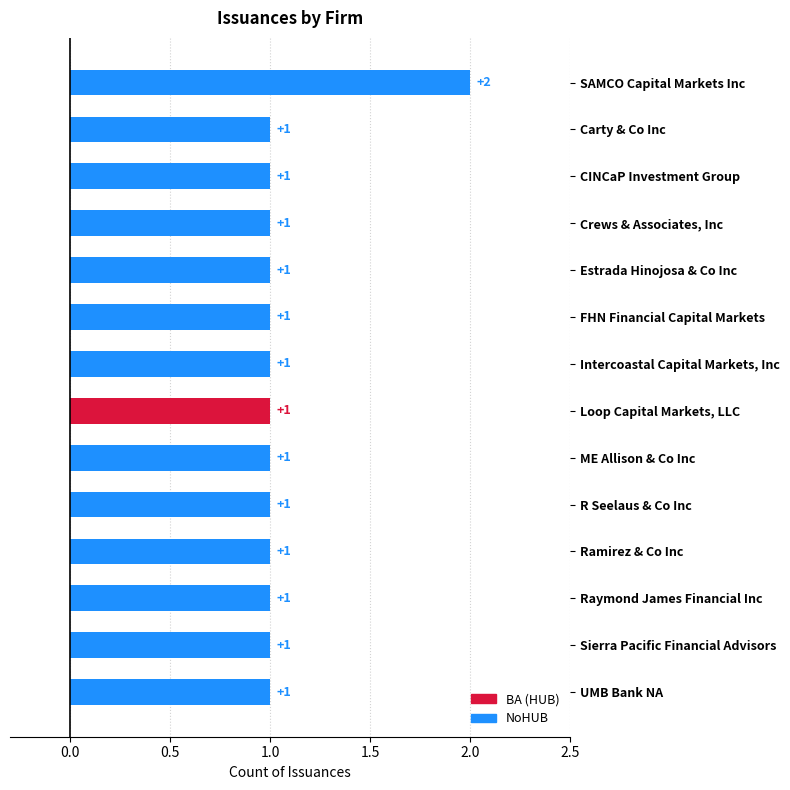

What is the ratio of the value at Carty & Co Inc to the value at Crews & Associates, Inc?

1.0